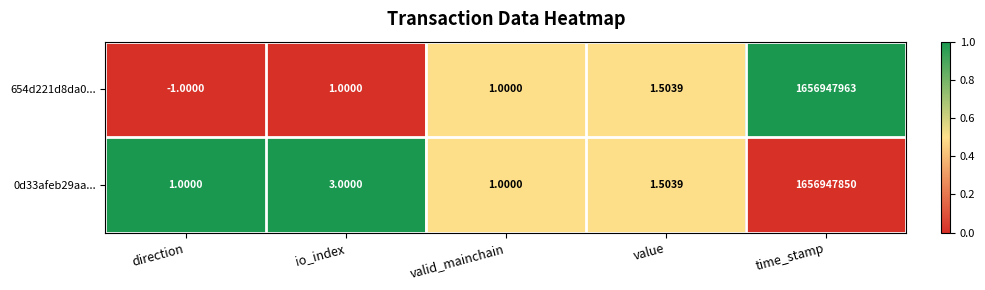

Where is 654d221d8da0... nearest to the value 828473981?

value